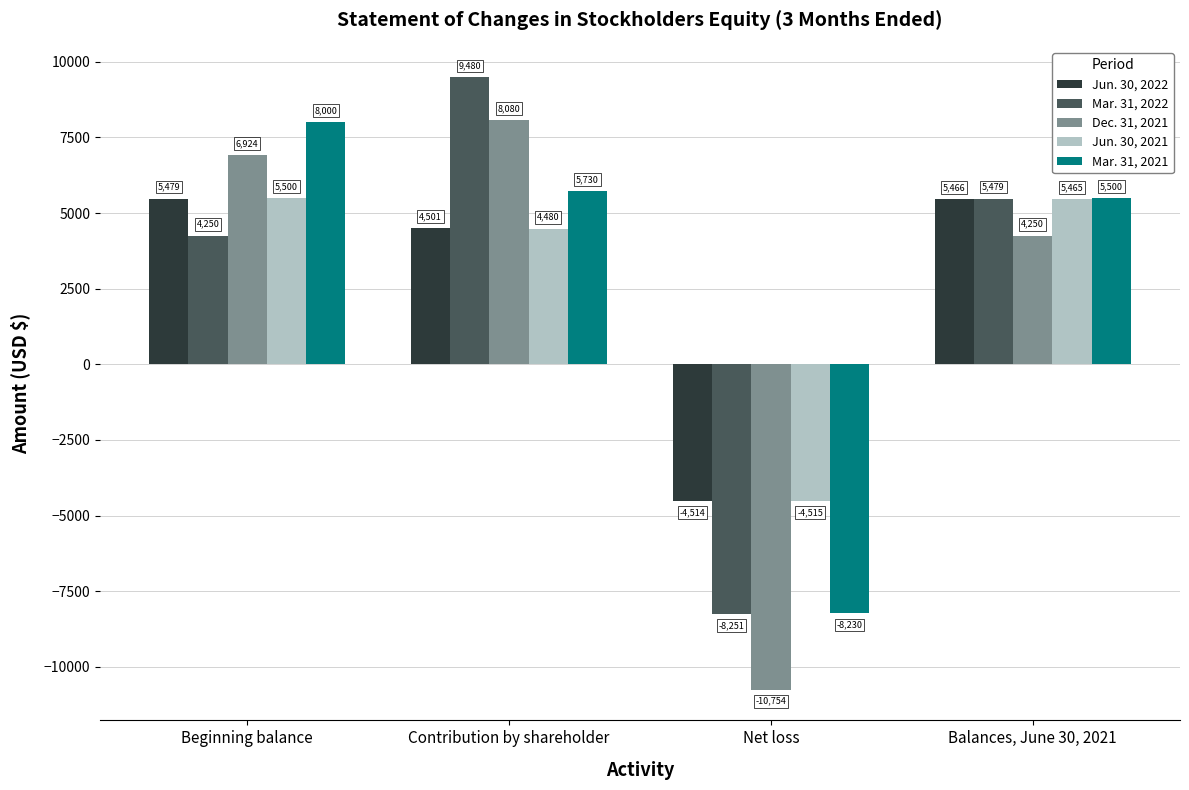

What is the spread (max minus min) of values at Balances, June 30, 2021?

1250